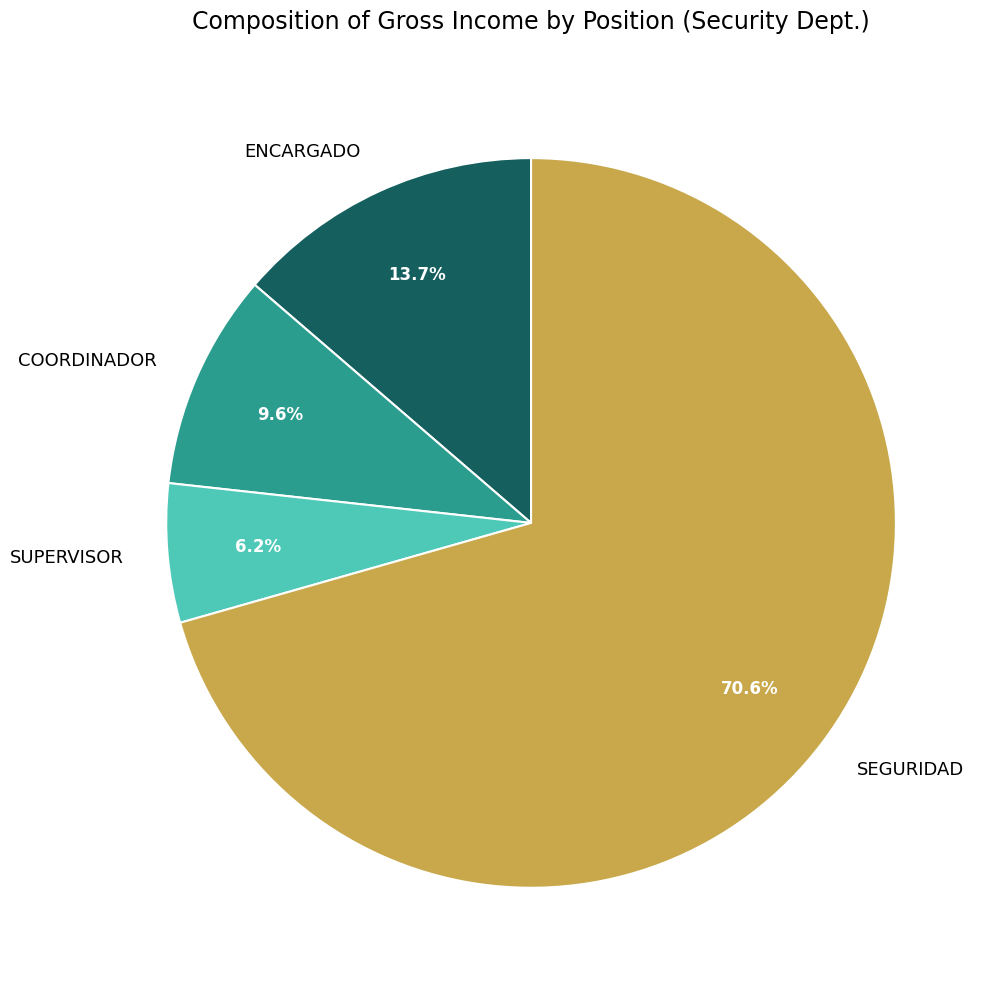

What is the smallest slice in the pie chart?

SUPERVISOR